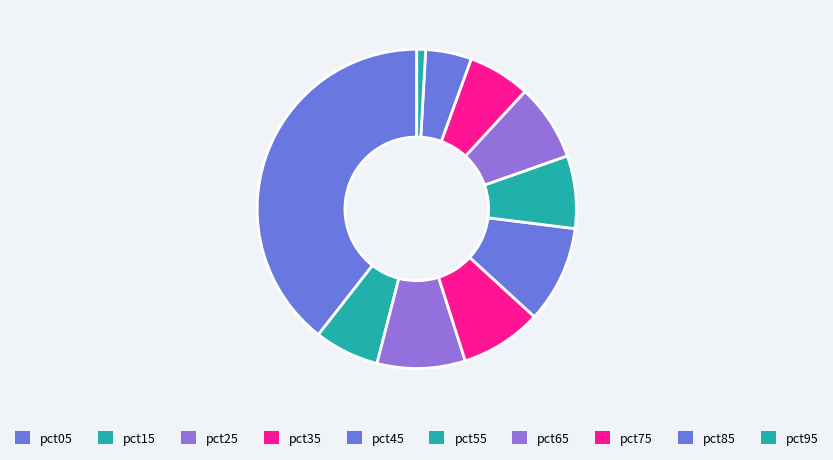

Is it true that pct85 is 13% of the pie?

False